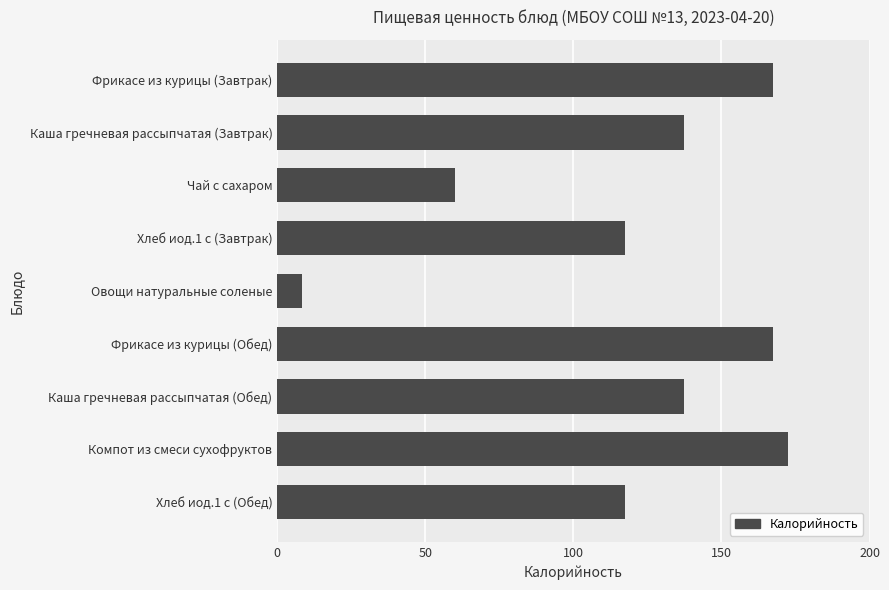

What is the approximate value at Хлеб иод.1 с (Обед)?

117.5